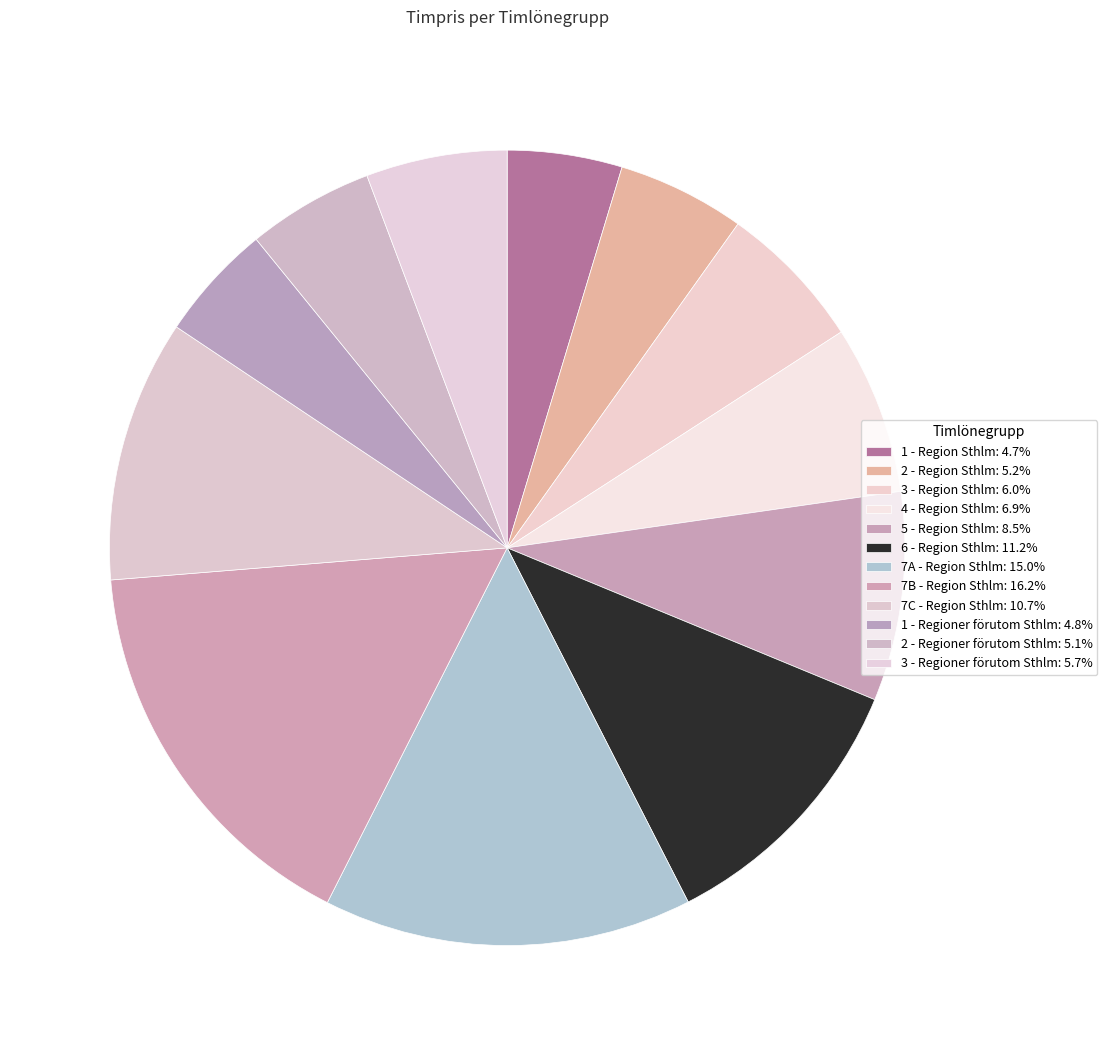

What portion of the pie excludes 2 - Region Sthlm?

94.8%